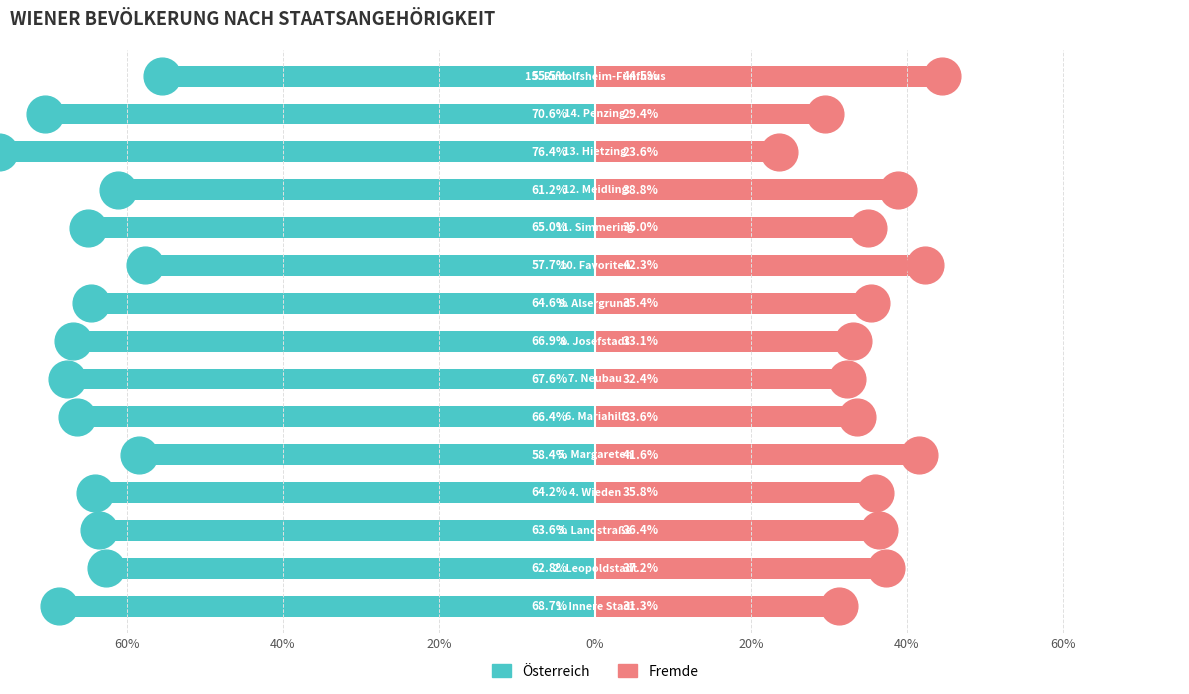

Which series reaches the maximum Y coordinate?

Fremde